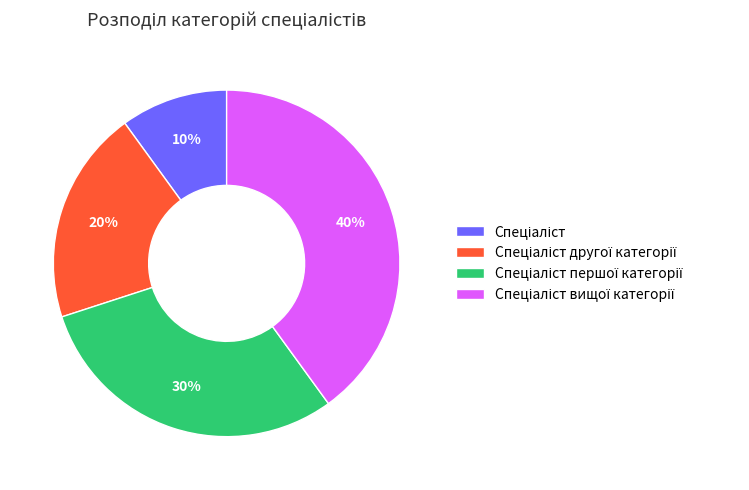

To the nearest percent, what is the average slice percentage?

25%